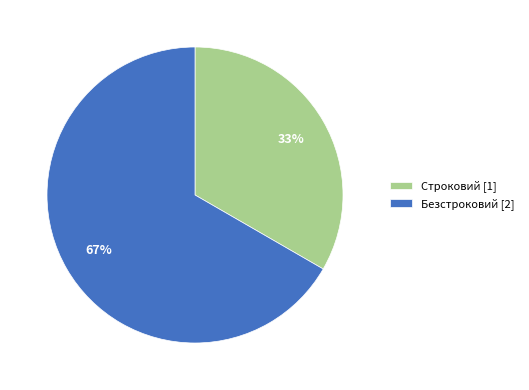

Which category has the biggest portion of the pie?

Безстроковий